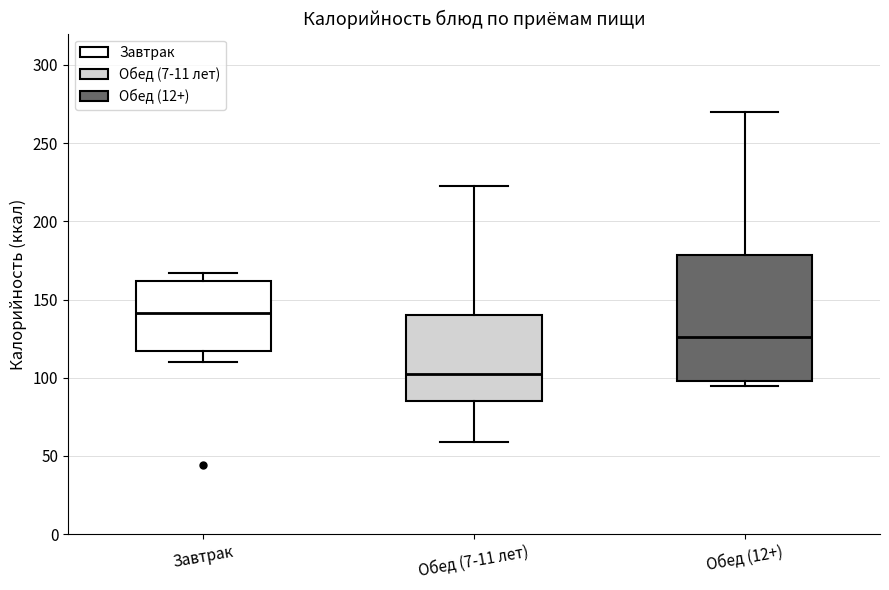

Which box has the lowest median line?

Обед (7-11 лет)